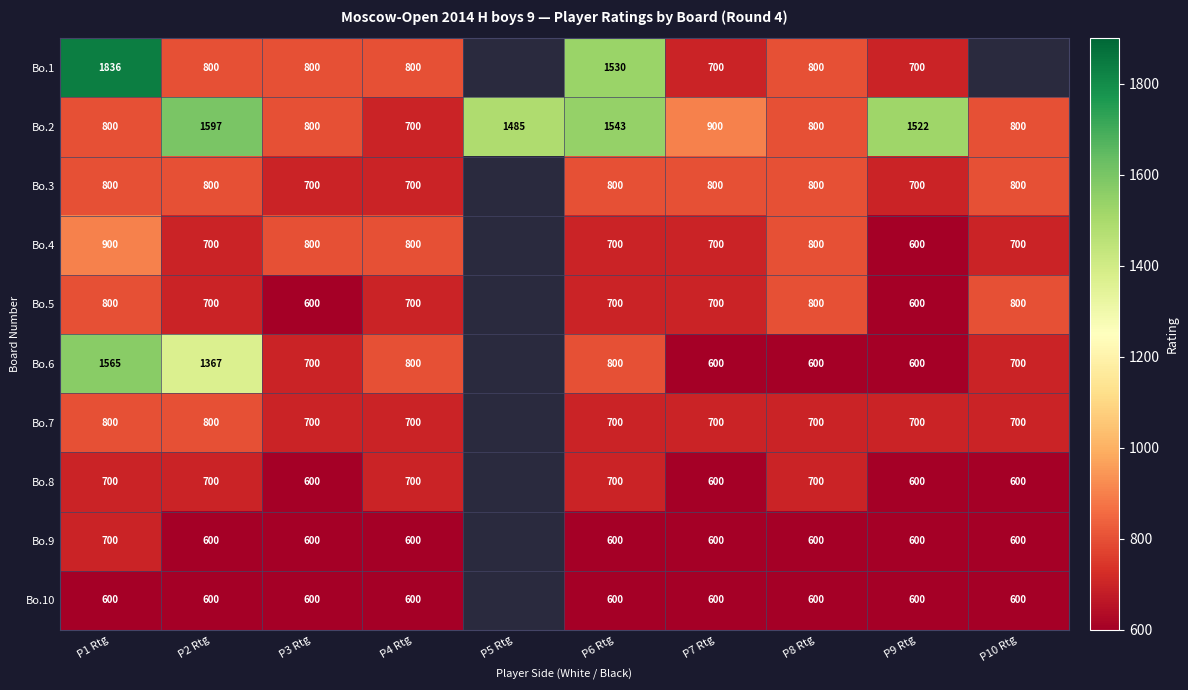

Between P2 Rtg and P7 Rtg, which series saw the biggest shift?

Bo.6